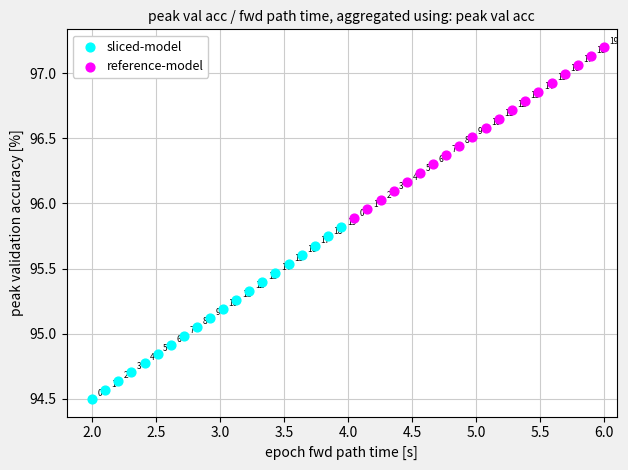

Which series reaches the maximum Y coordinate?

reference-model